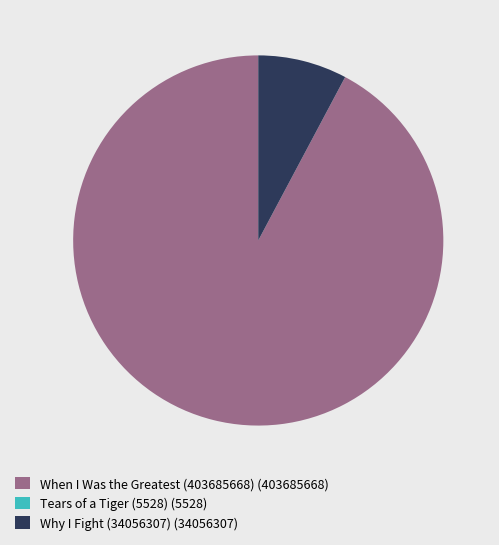

Approximately how many times larger is the value at When I Was the Greatest (403685668) compared to Why I Fight (34056307)?

11.9